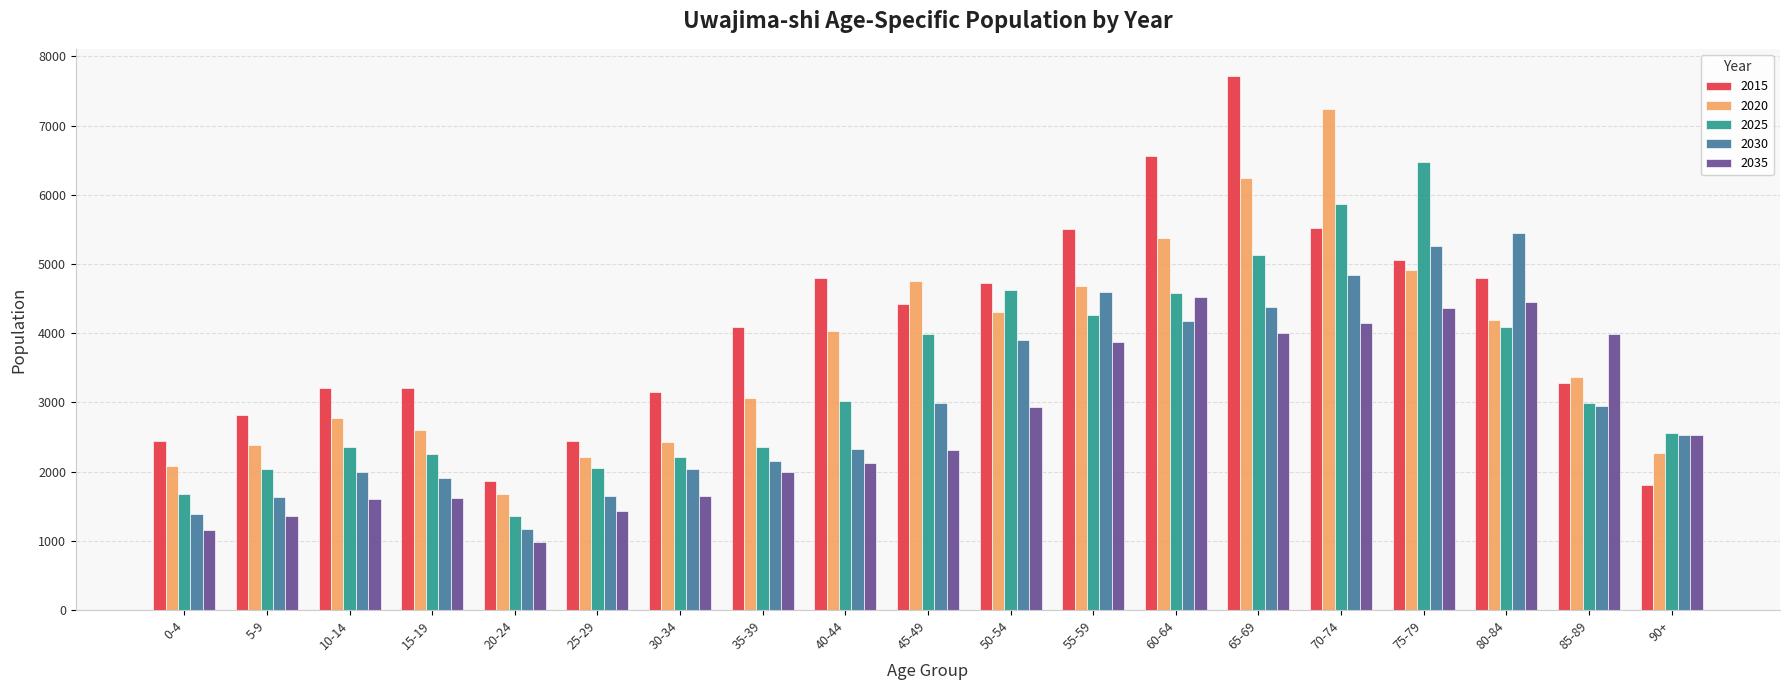

Is it true that 2035 equals 1352 at 5-9?

True